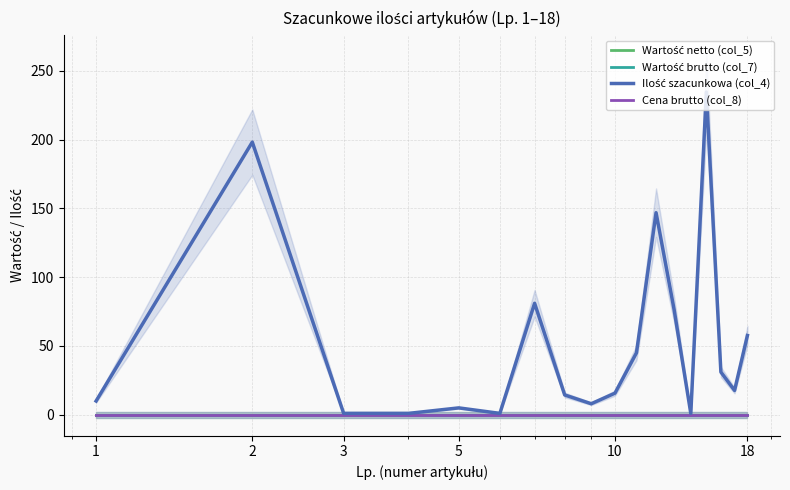

Which category has the lowest value in the Cena brutto (col_8) series?

1